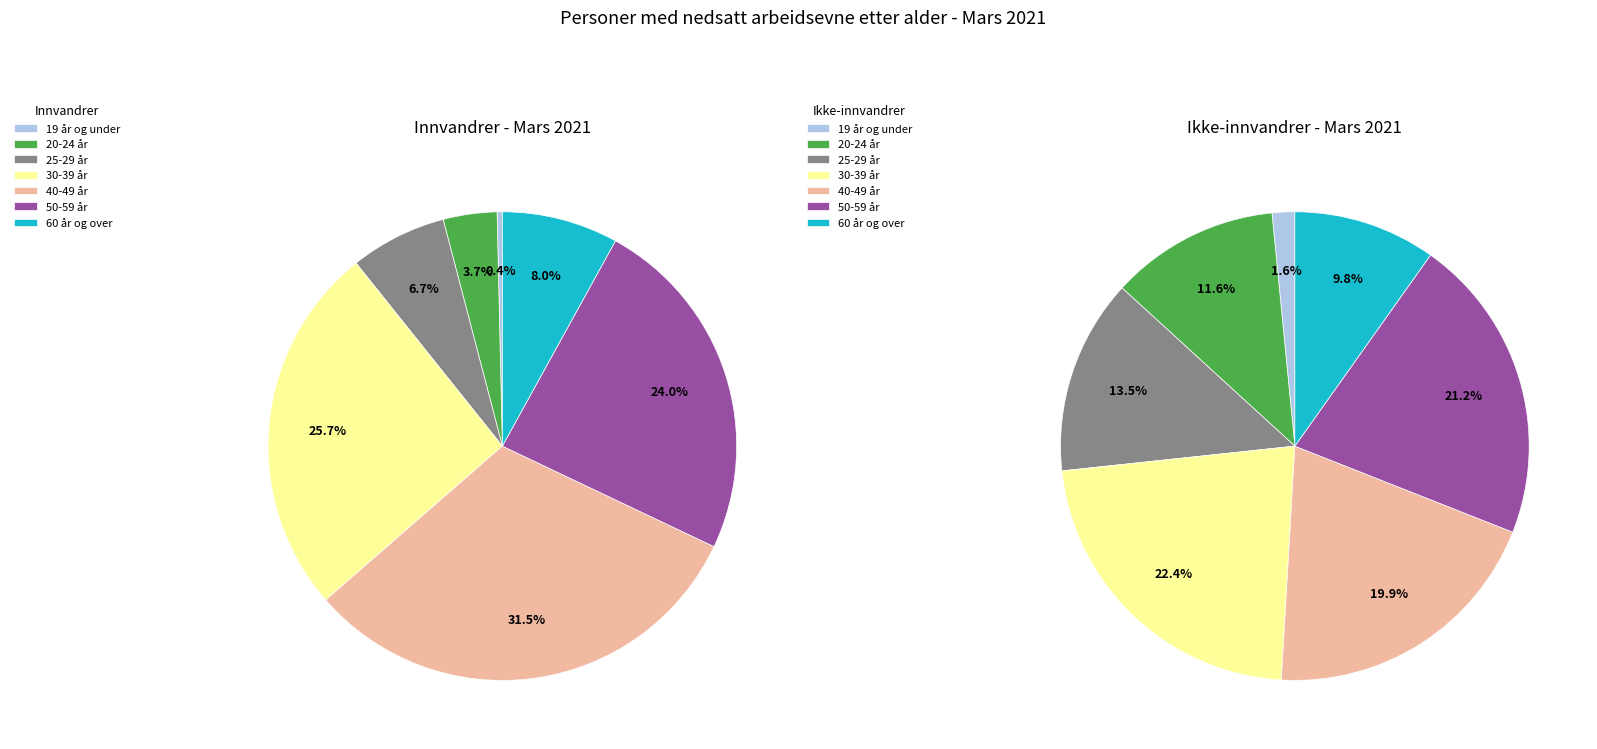

What percentage is NOT represented by 50-59 år?

76.0%